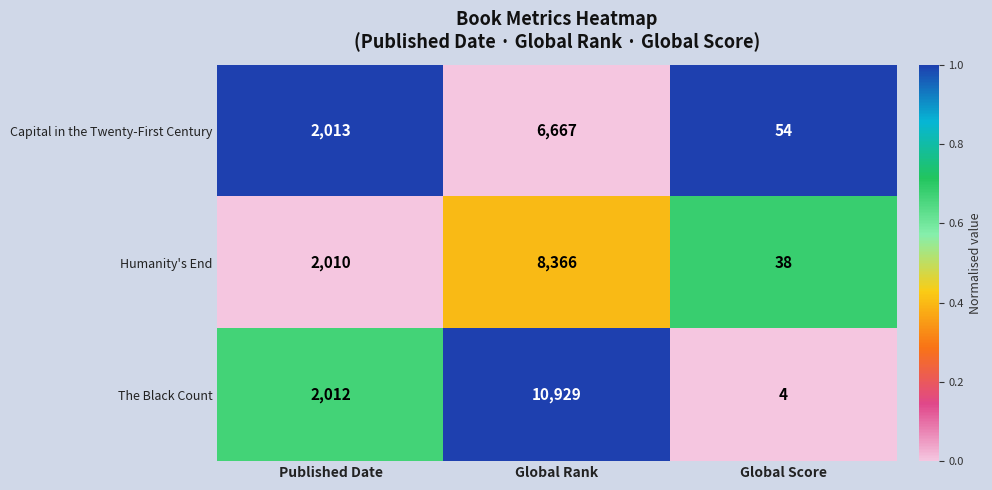

At which category is the sum across all series the highest?

Global Rank